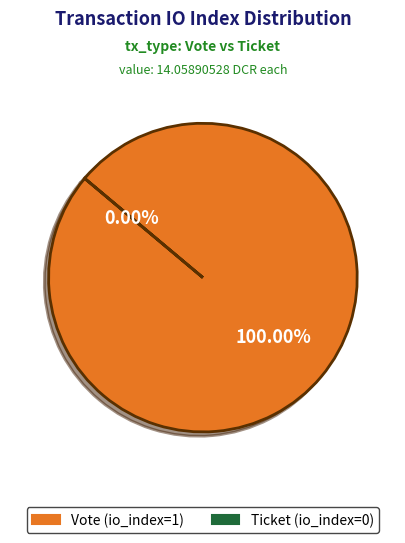

Which slice represents more than half of the pie?

Vote (io_index=1)